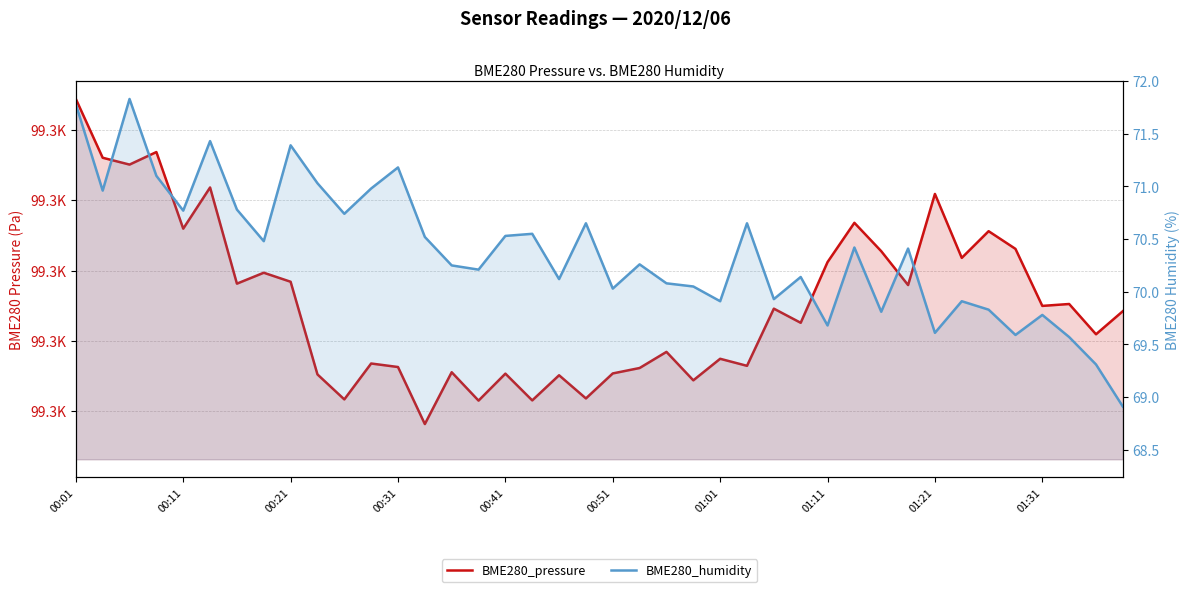

What is the difference between the second highest and second lowest values in the BME280_pressure series?

35.3